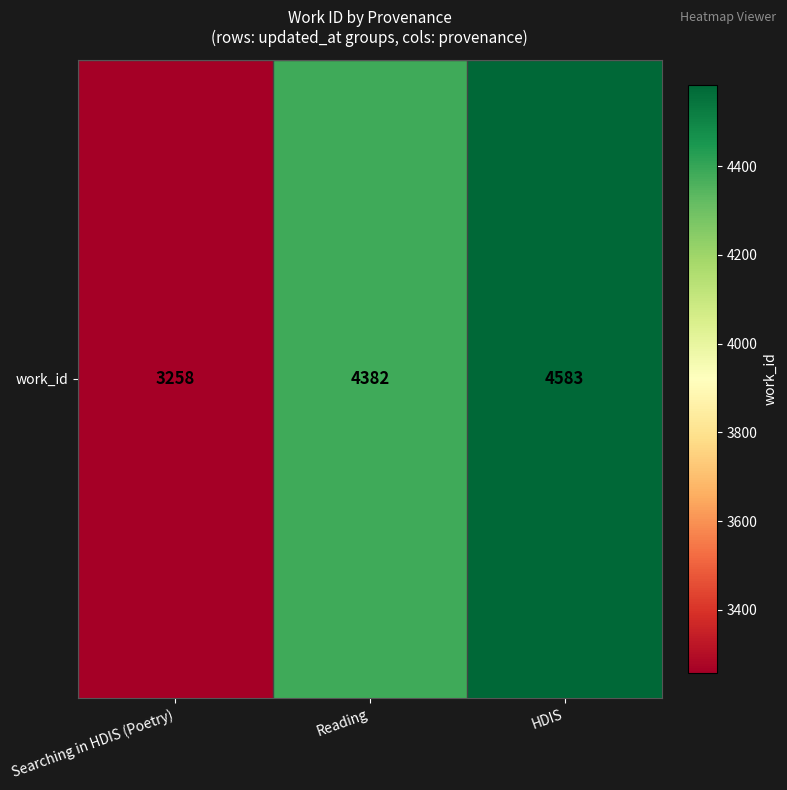

Is it true that the value at Searching in HDIS (Poetry) is 3258?

True